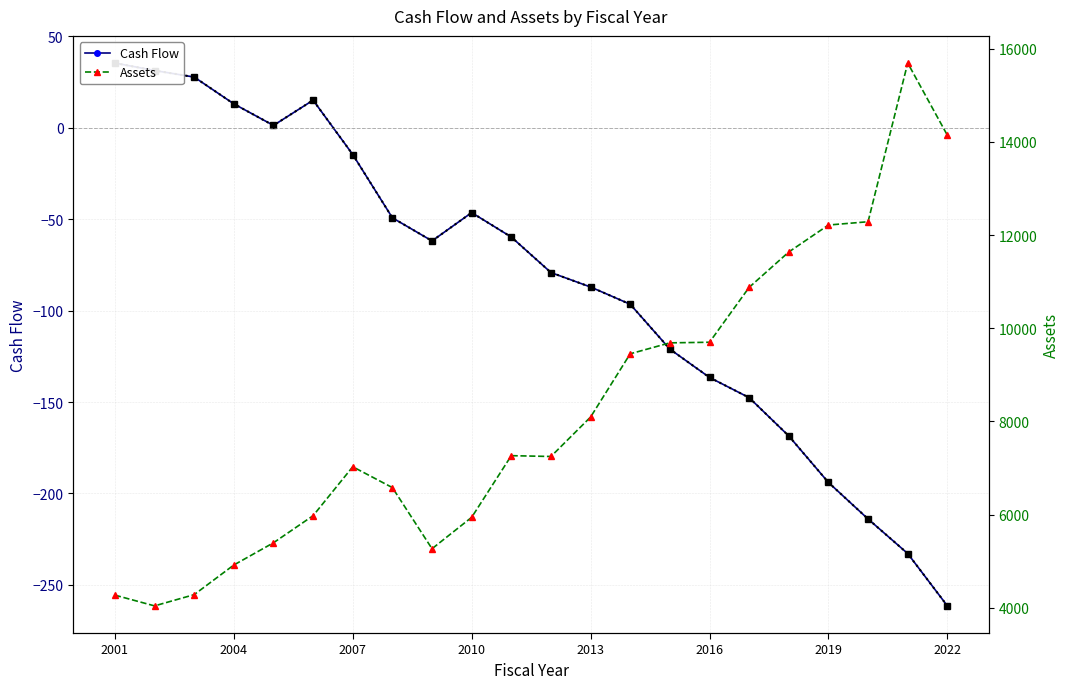

Where does the Cash Flow (trend) series first go above -61?

2001